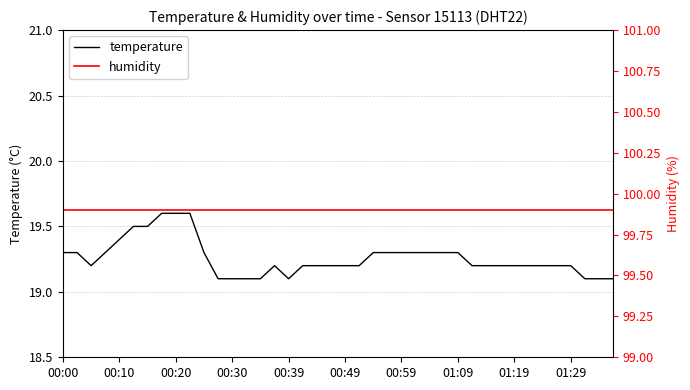

True or false: temperature and humidity intersect in this chart.

False